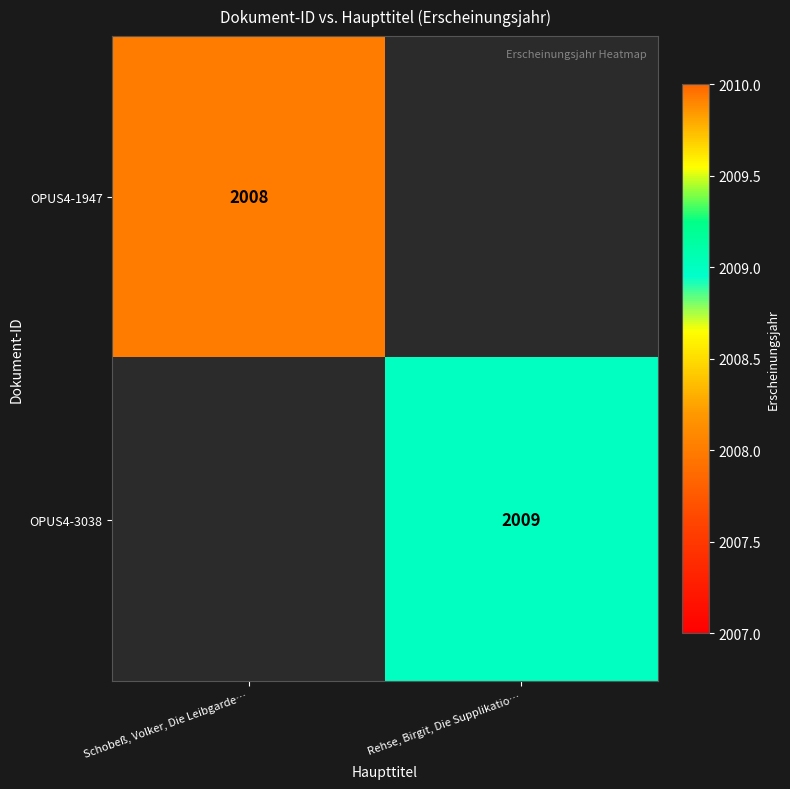

The OPUS4-1947 series shows 2961 at Schobeß, Volker, Die Leibgarde…. True or false?

False